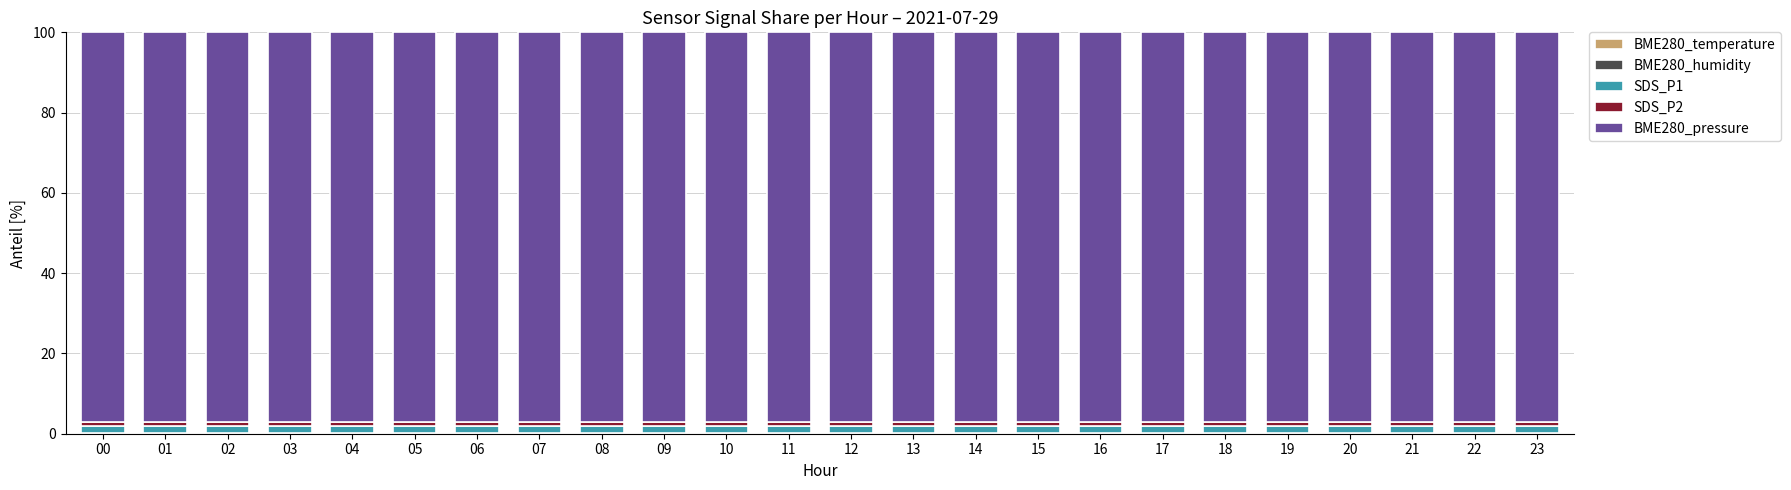

True or false: BME280_pressure has a value of 162.5 at 15.

False